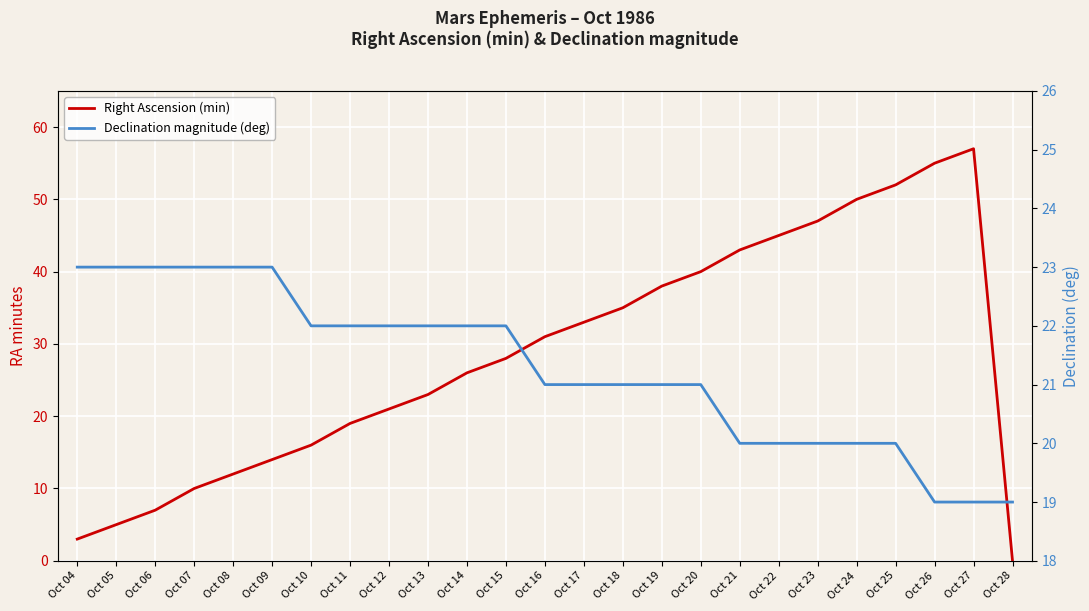

Rank the series by their maximum value, from lowest to highest.

Declination magnitude (deg), Right Ascension (min)